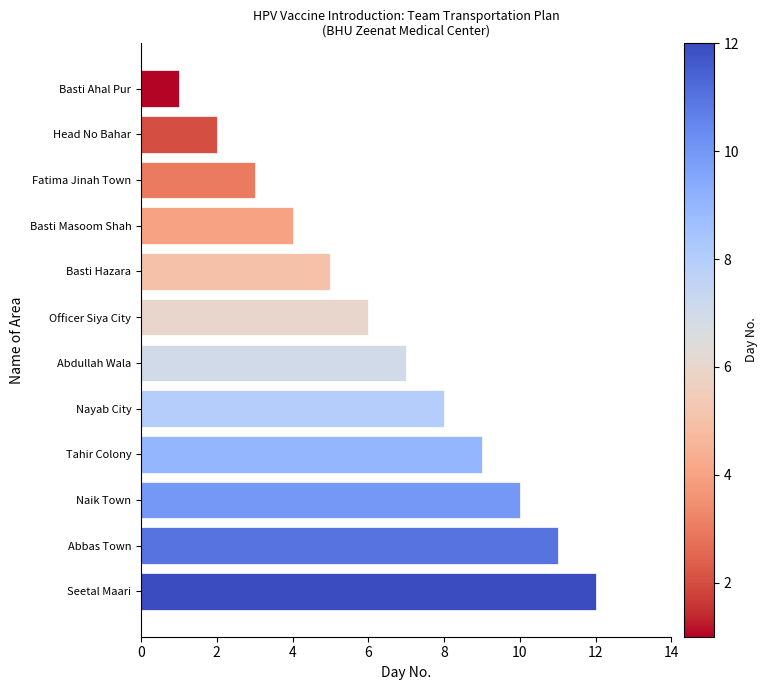

What is the minimum value shown in the chart?

1